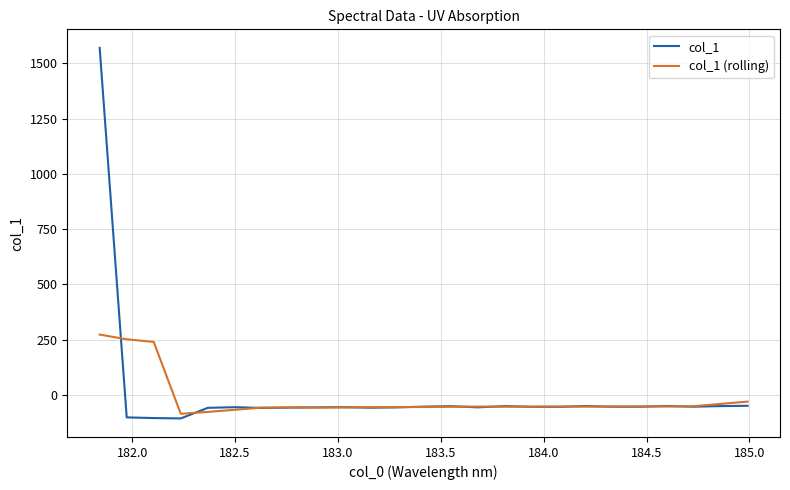

List the series in order of their peak value, lowest first.

col_1 (rolling), col_1